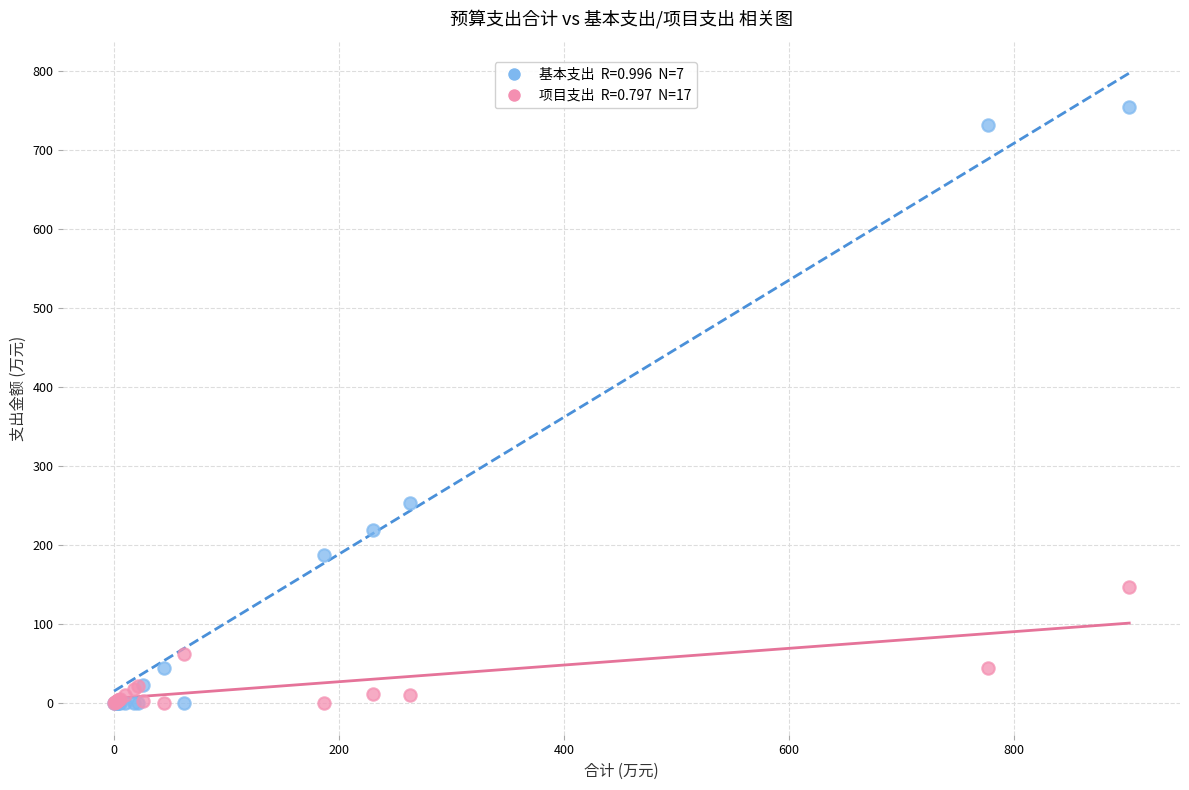

Across all series, what Y value is closest to 377?

253.2